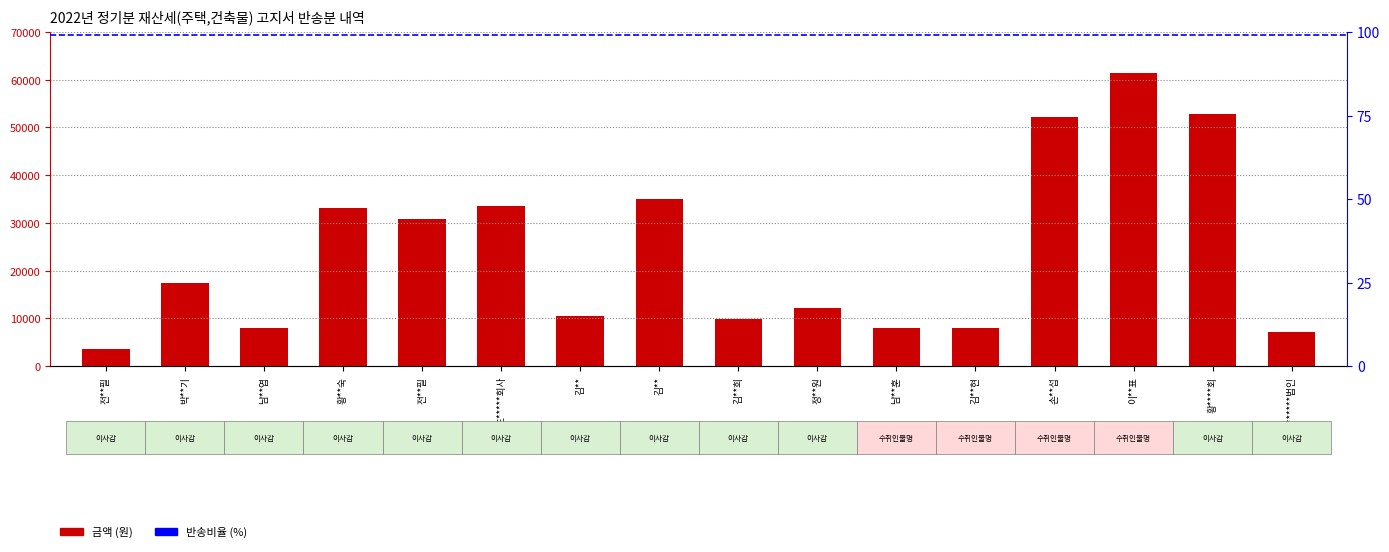

Rank the categories by value from highest to lowest.

14, 15, 13, 8, 6, 4, 5, 2, 10, 7, 9, 3, 11, 12, 16, 1